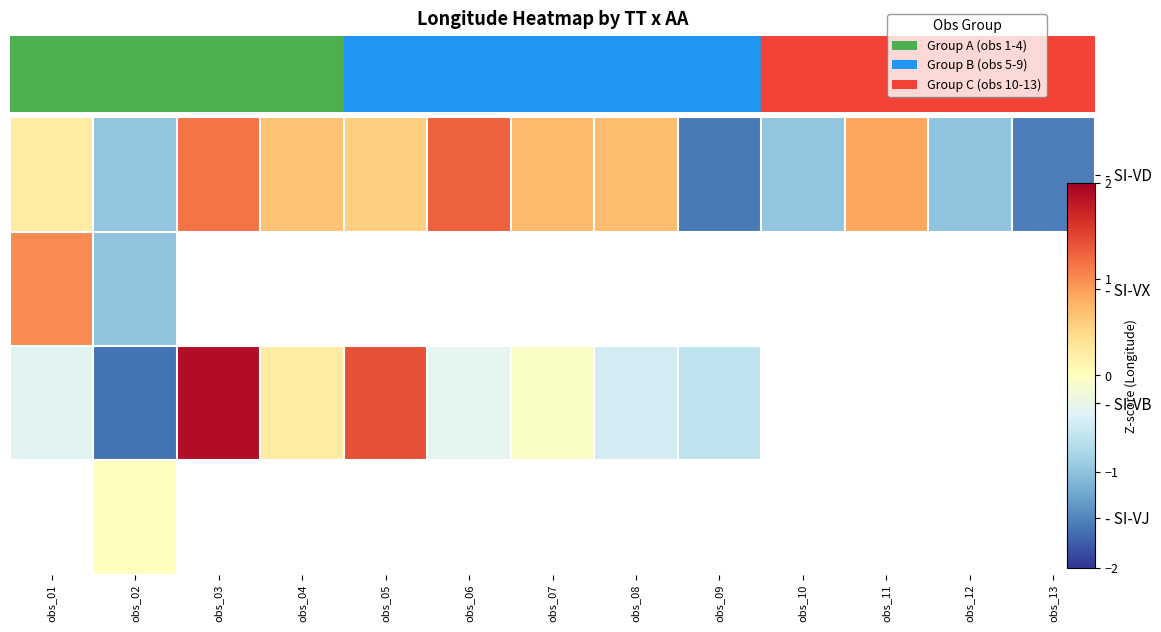

Which series has the widest spread of values?

- SI-VB